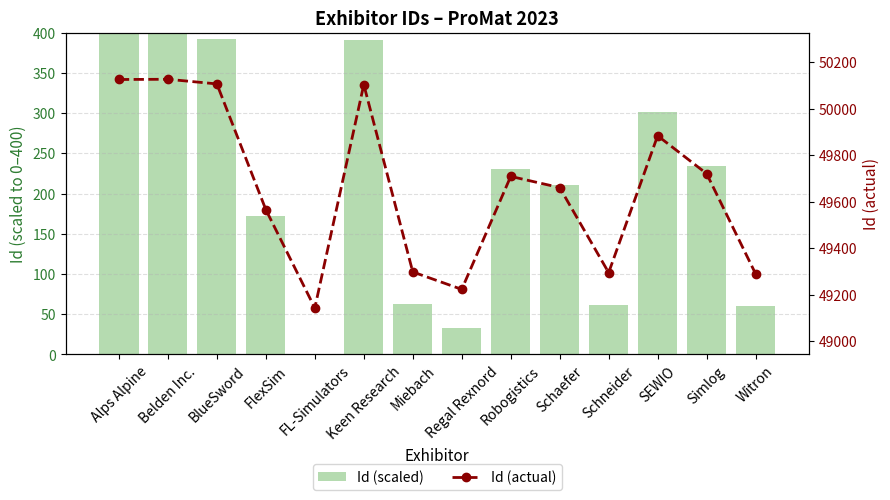

Reading left to right, what are all the values shown in this chart?

Id (scaled): Alps Alpine=399.6	Belden Inc.=400.0	BlueSword=391.9	FlexSim=172.0	FL-Simulators=0.0	Keen Research=390.7	Miebach=63.0	Regal Rexnord=32.5	Robogistics=230.1	Schaefer=210.6	Schneider=61.8	SEWIO=301.2	Simlog=235.0	Witron=59.8
Id (actual): Alps Alpine=50126.0	Belden Inc.=50127.0	BlueSword=50107.0	FlexSim=49566.0	FL-Simulators=49143.0	Keen Research=50104.0	Miebach=49298.0	Regal Rexnord=49223.0	Robogistics=49709.0	Schaefer=49661.0	Schneider=49295.0	SEWIO=49884.0	Simlog=49721.0	Witron=49290.0